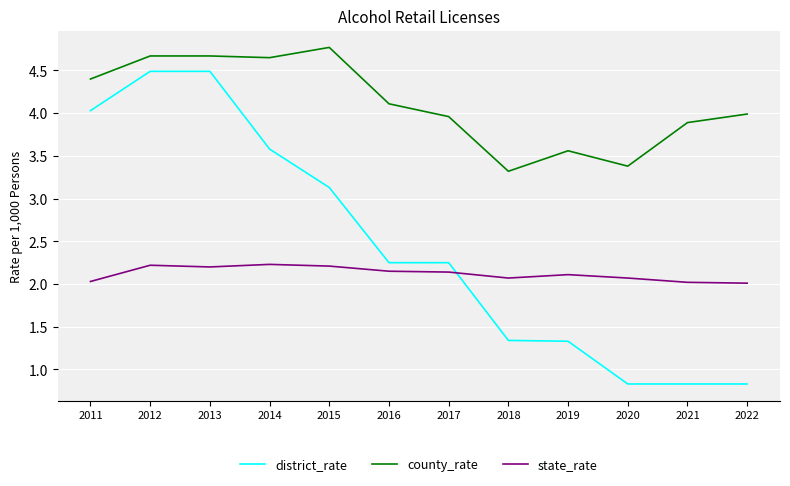

Is the value of district_rate at 2012 greater than the value of state_rate at 2015?

Yes